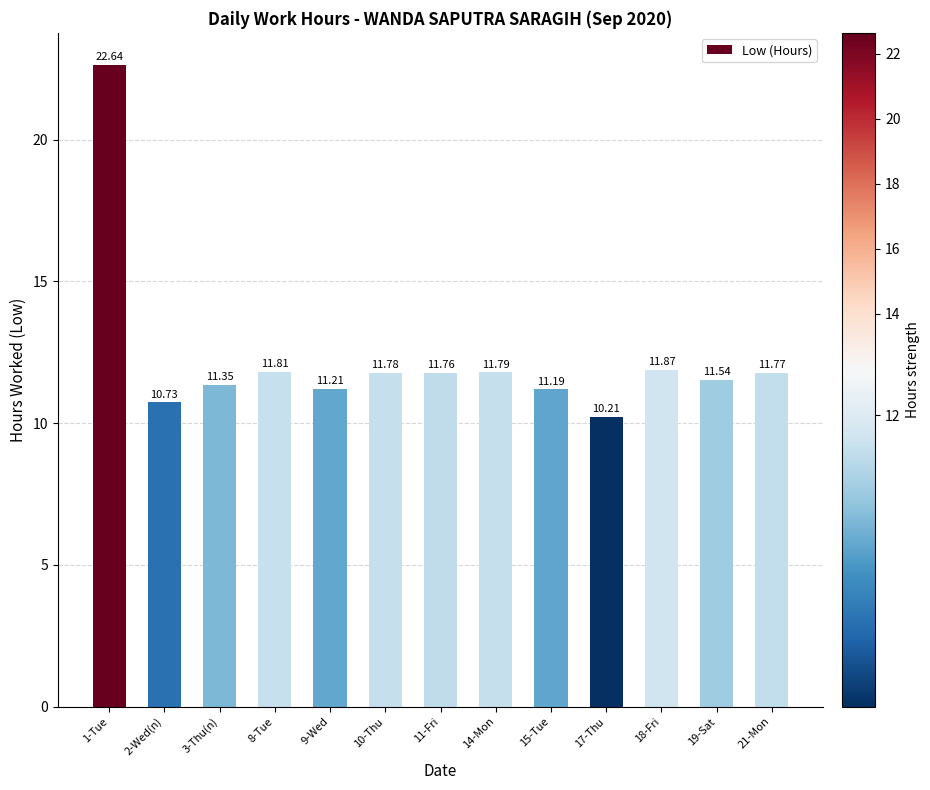

Approximately how many times larger is the value at 11-Fri compared to 1-Tue?

0.5